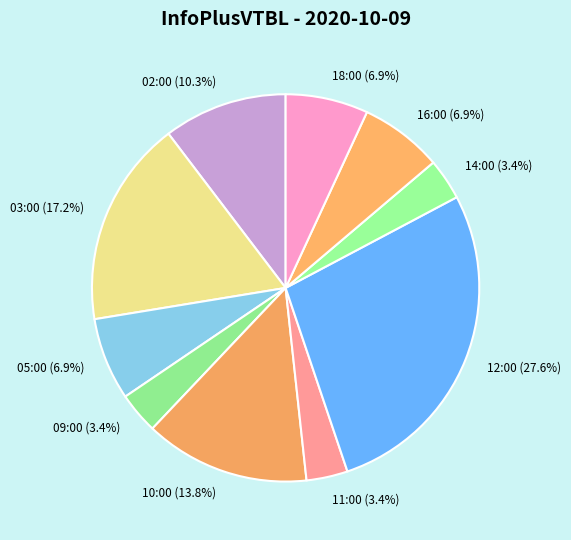

Is there a majority slice in this chart?

No